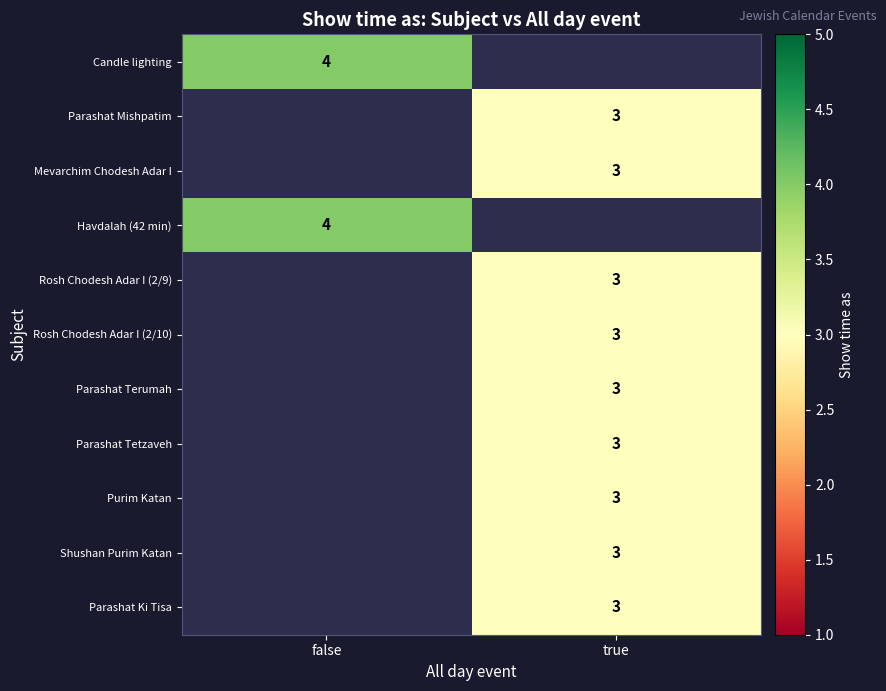

Which label corresponds to the smallest value in the chart?

true